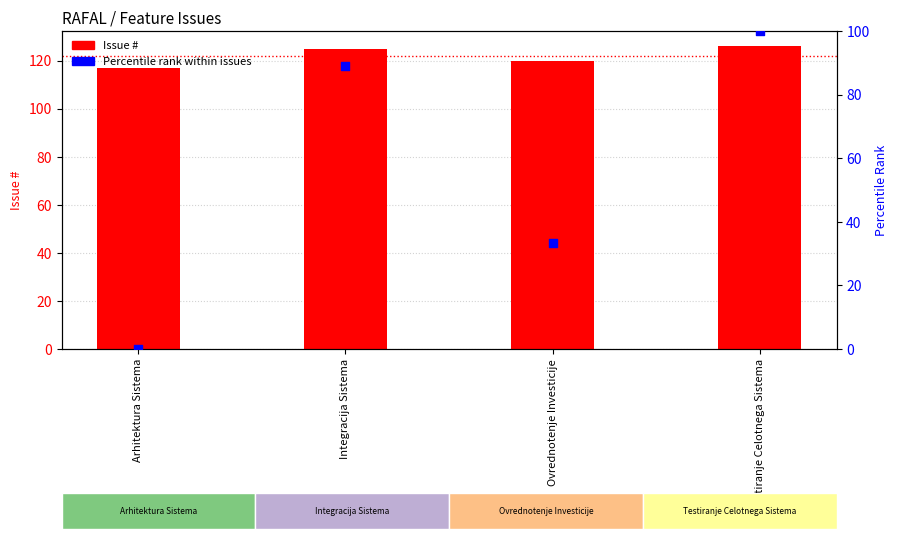

Is the value of Issue # at Ovrednotenje Investicije greater than the value of Percentile rank within issues at Ovrednotenje Investicije?

Yes